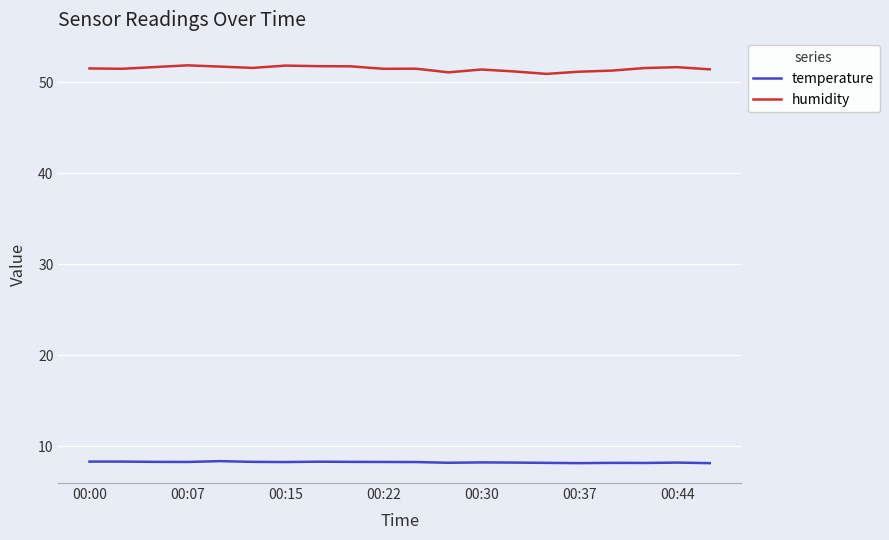

List the series in order of their peak value, lowest first.

temperature, humidity